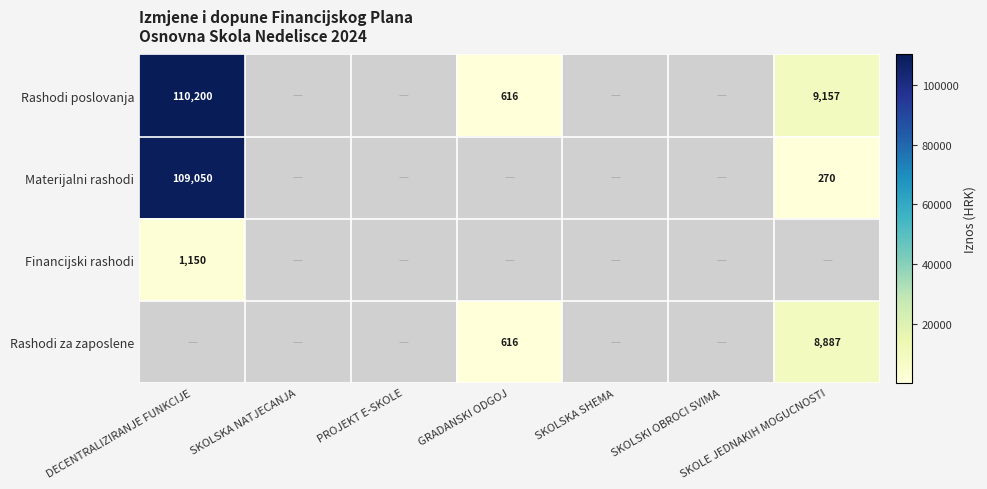

Count the number of categories in the chart.

7